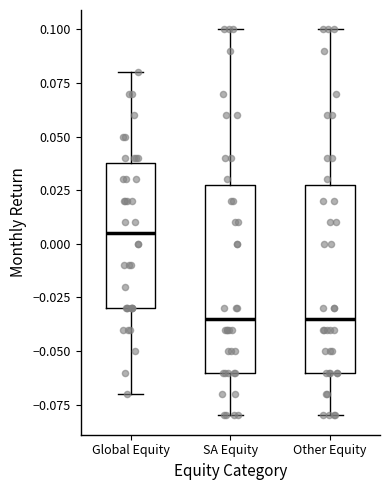

Reading left to right, transcribe this box plot: for each box, give where its median line is, the range the box spans, and where its two whiskers end, as read against the y-axis. The values are not printed on the chart, so give them approximately, as read against the axis.

Global Equity: median 0.005, box -0.030 to 0.040, whiskers -0.070 to 0.080
SA Equity: median -0.035, box -0.060 to 0.030, whiskers -0.080 to 0.100
Other Equity: median -0.035, box -0.060 to 0.030, whiskers -0.080 to 0.100